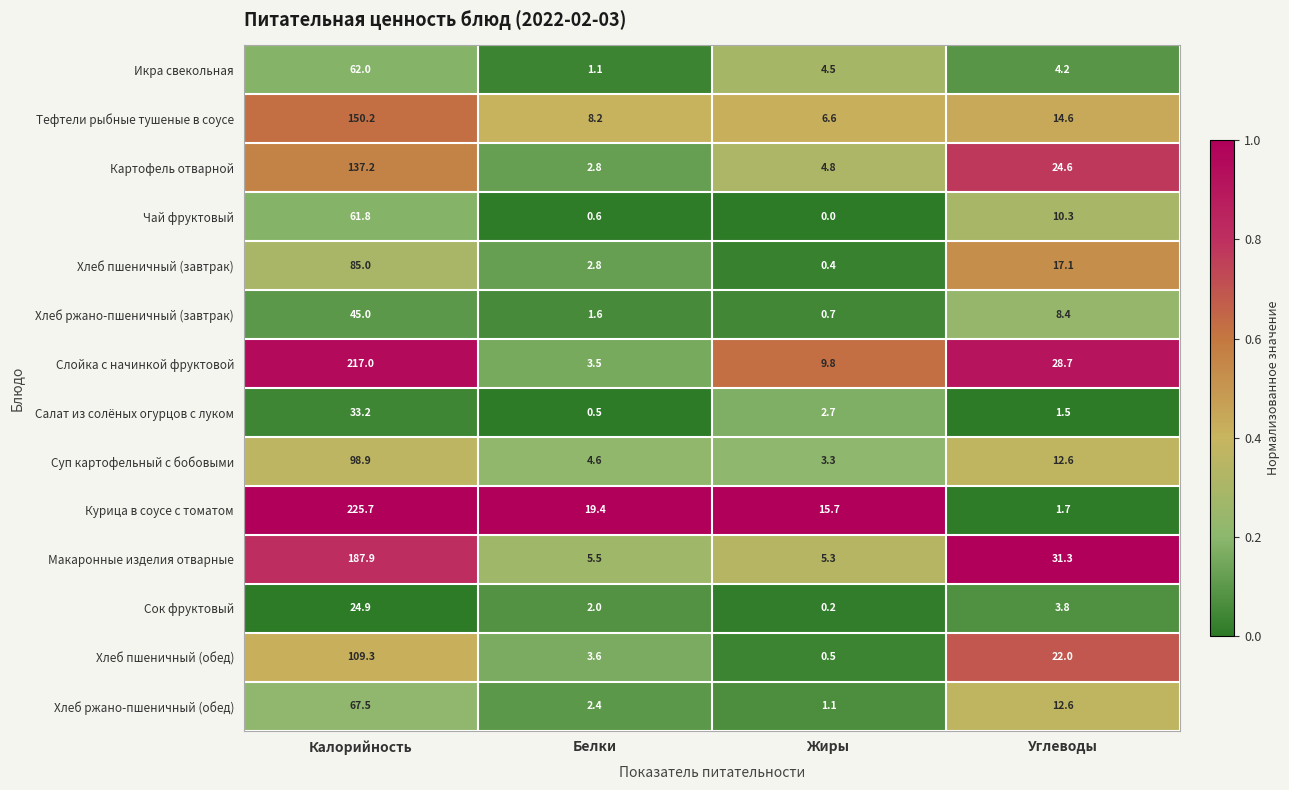

Is the value of Курица в соусе с томатом at Углеводы greater than the value of Суп картофельный с бобовыми at Калорийность?

No